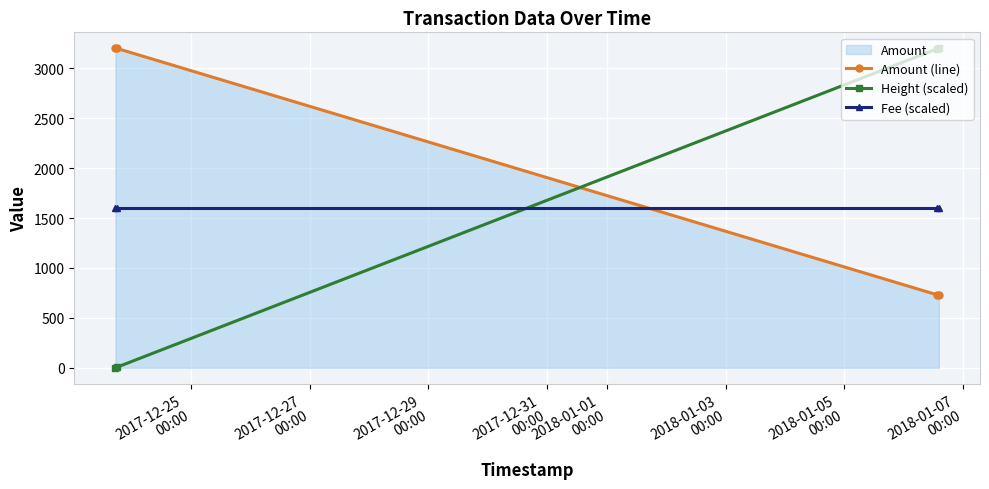

What is the value of the Amount (line) point at the 3rd from the left?

731.0